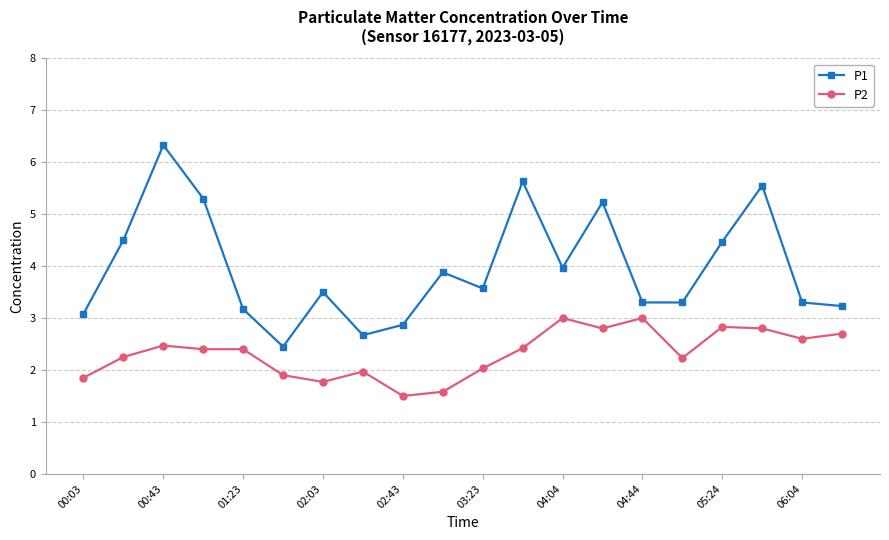

How many lines are shown in the chart?

2